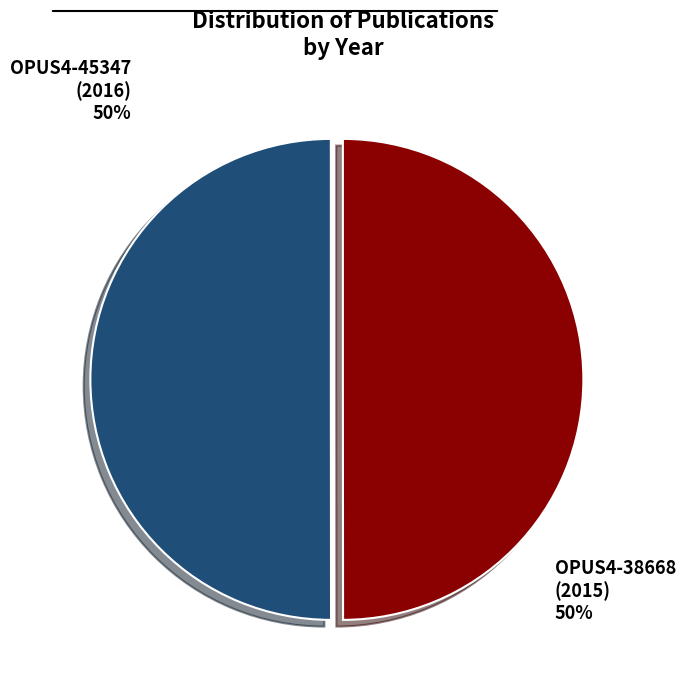

Do OPUS4-38668 (2015) and OPUS4-45347 (2016) together represent more than half of the pie?

Yes